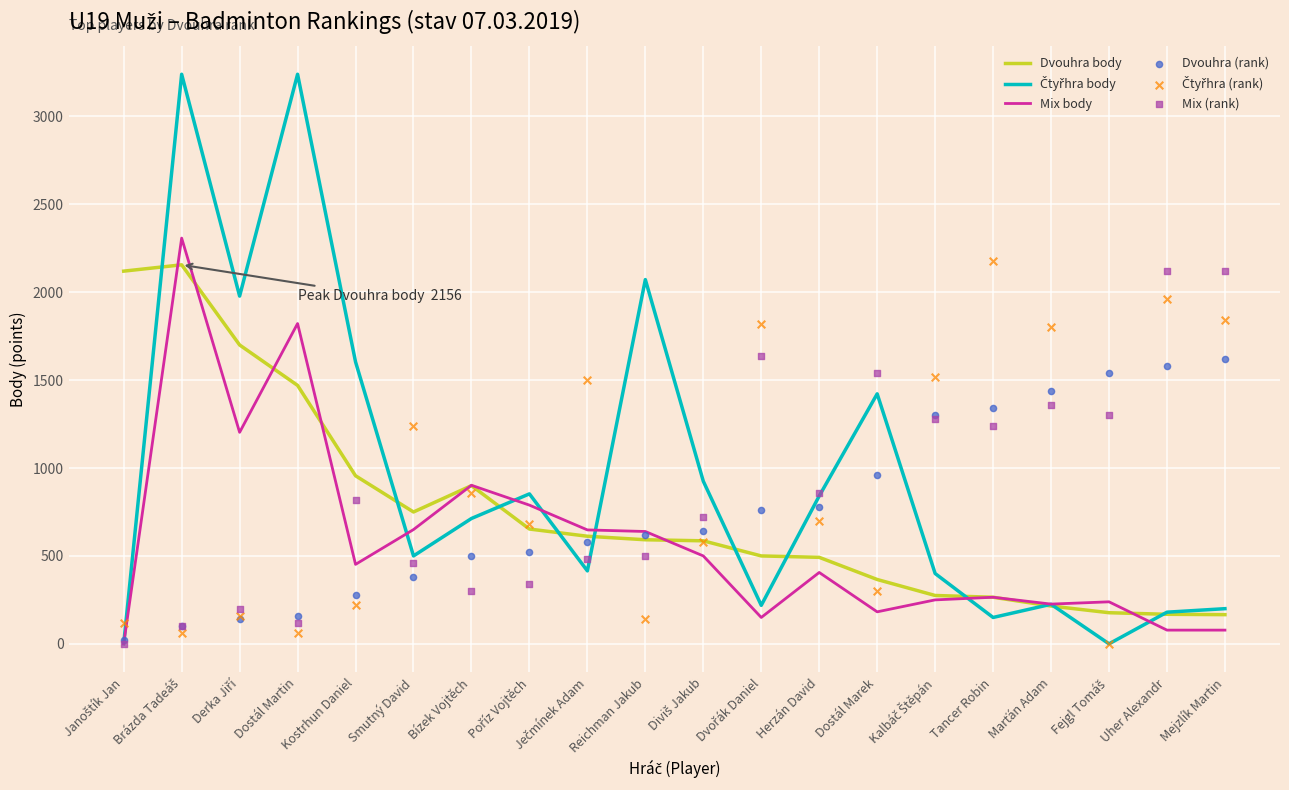

Which series contains the highest Y value?

Čtyřhra body